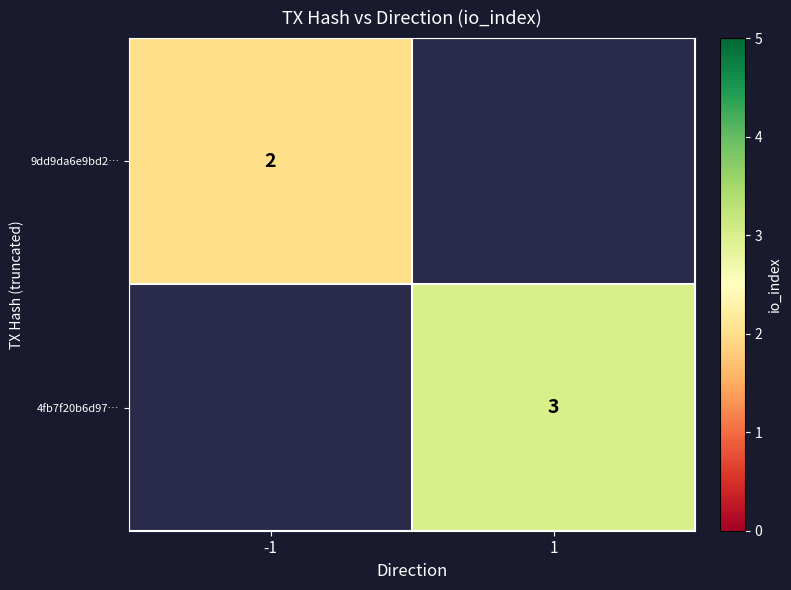

How many categories are shown in the chart?

2